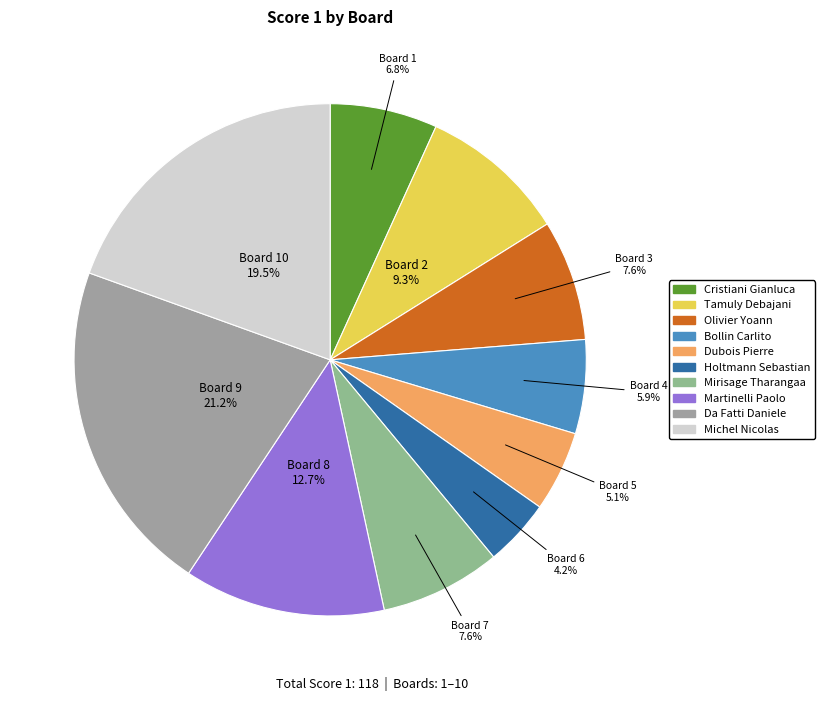

Count the number of slices in the pie.

10